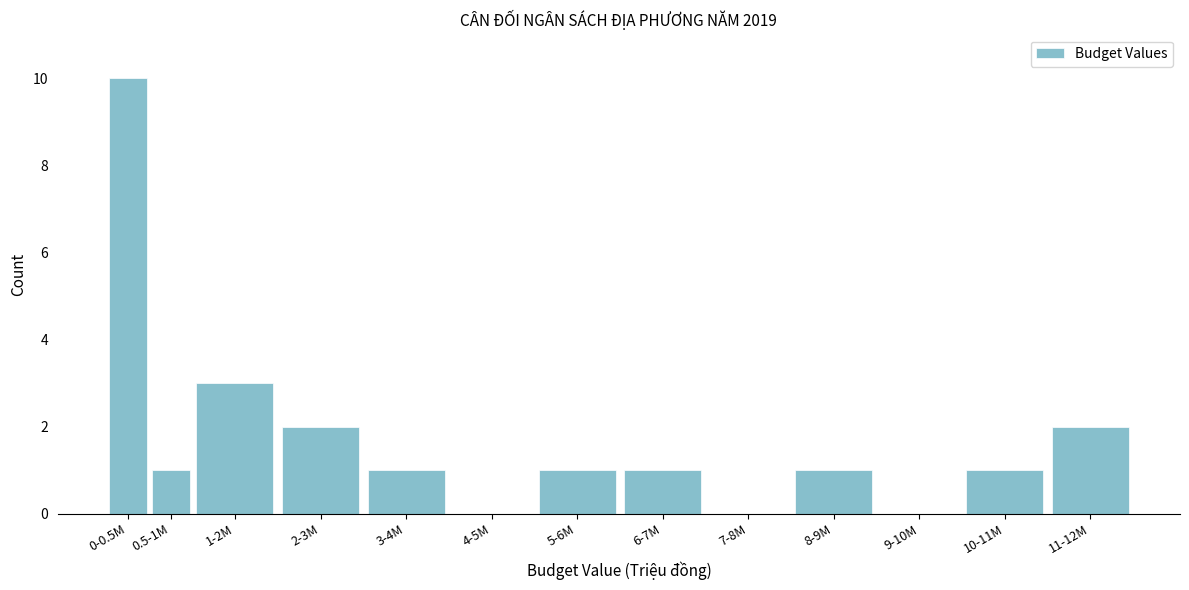

Reading right to left, extract all data points from this chart.

11-12M=2	10-11M=1	9-10M=0	8-9M=1	7-8M=0	6-7M=1	5-6M=1	4-5M=0	3-4M=1	2-3M=2	1-2M=3	0.5-1M=1	0-0.5M=10